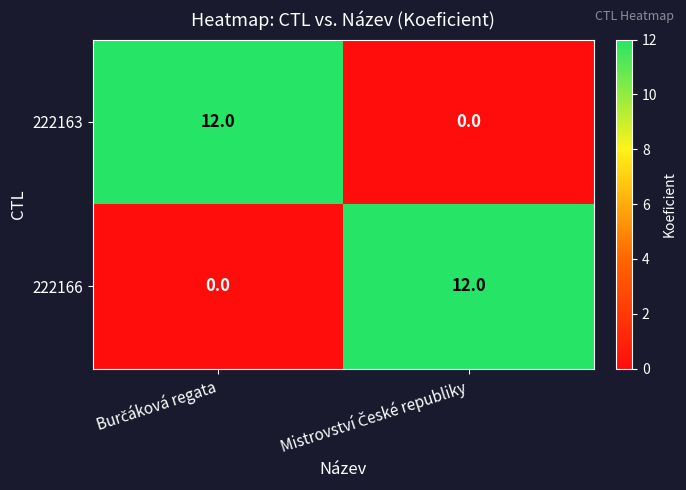

Reading left to right, what are all the values shown in this chart?

222163: 12	0
222166: 0	12